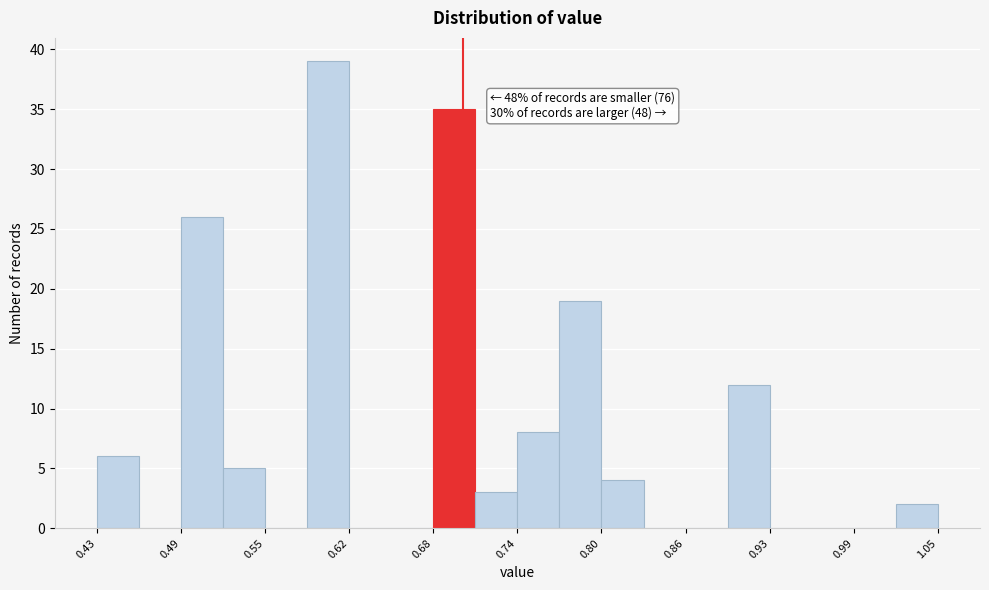

Around what value on the x-axis is the tallest bar? Give the approximate position of its centre, as read against the axis.

0.60